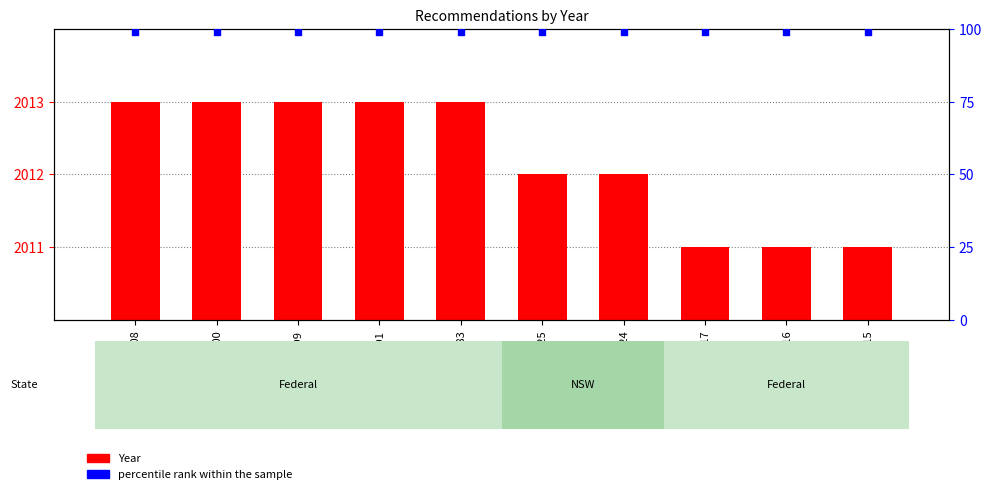

Which series contains the highest Y value?

Year